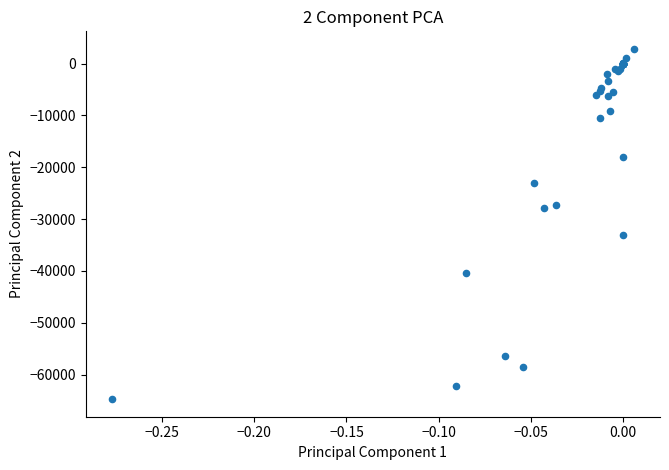

What Y value in the scatter plot is closest to -30964?

-33083.6